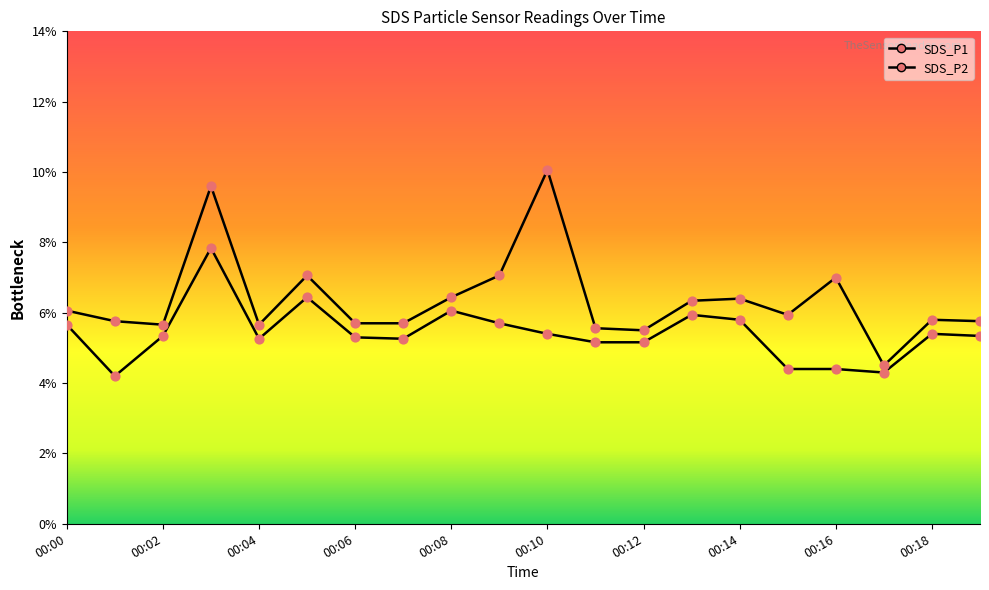

Which series has the widest spread of Y values?

SDS_P1